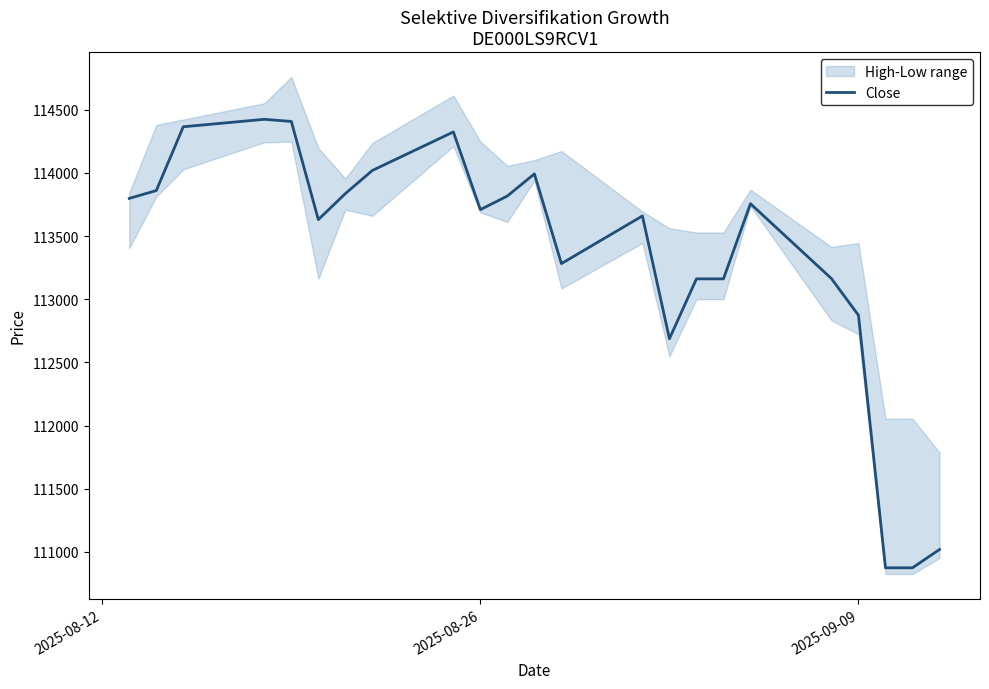

The value of Close at 2025-09-09 is 51649. True or false?

False